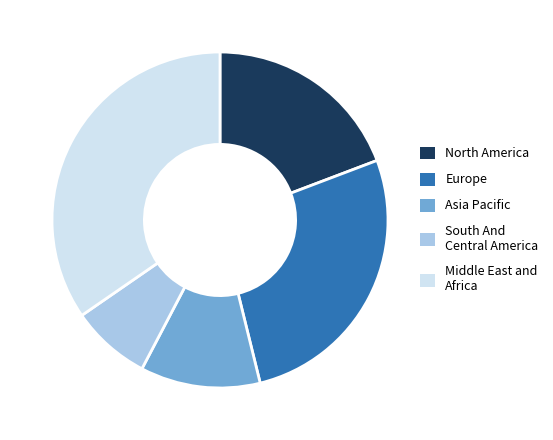

How many slices are in this pie chart?

5